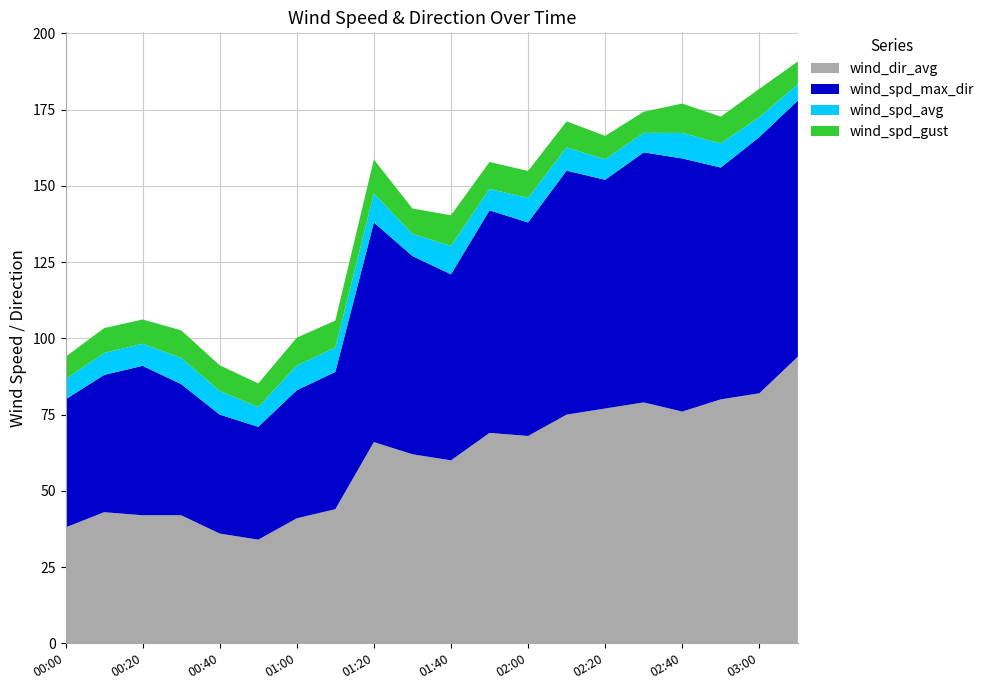

Reading left to right, what are all the values shown in this chart?

wind_spd_gust: 7.3	8.1	8.0	9.1	8.4	7.7	9.1	8.8	11.2	8.3	10.1	8.8	8.8	8.6	7.7	6.9	9.6	8.8	9.3	7.5
wind_spd_avg: 6.6	7.2	7.2	8.6	7.8	6.5	8.1	8.0	9.5	7.3	9.3	7.0	8.1	7.6	6.7	6.4	8.3	7.9	6.5	5.3
wind_spd_max_dir: 42.0	45.0	49.0	43.0	39.0	37.0	42.0	45.0	72.0	65.0	61.0	73.0	70.0	80.0	75.0	82.0	83.0	76.0	84.0	84.0
wind_dir_avg: 38.0	43.0	42.0	42.0	36.0	34.0	41.0	44.0	66.0	62.0	60.0	69.0	68.0	75.0	77.0	79.0	76.0	80.0	82.0	94.0